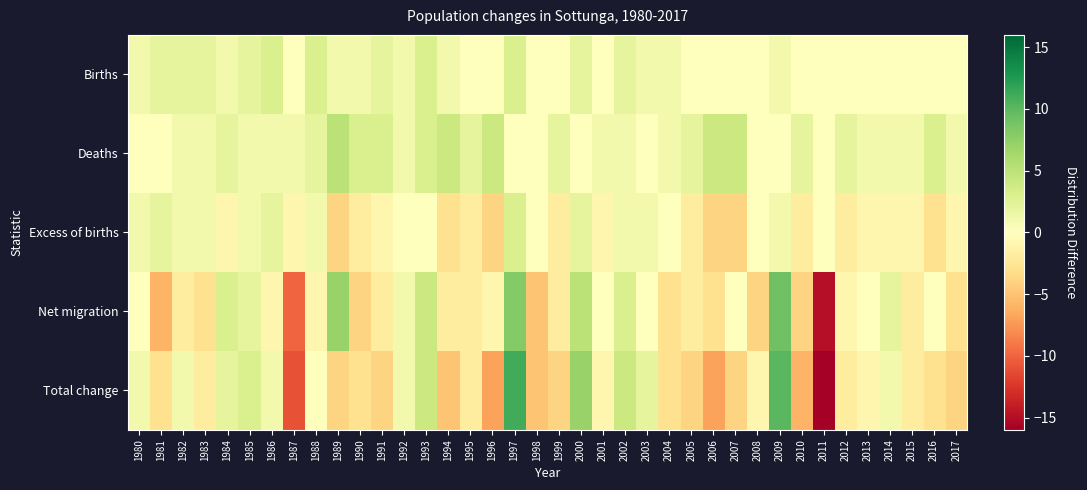

How many data points does each series have?

38